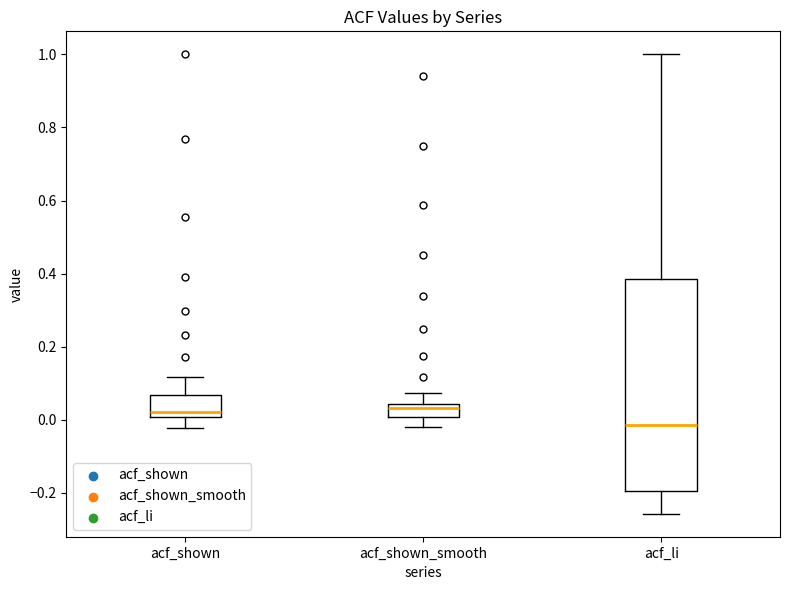

Comparing the boxes themselves (not the whiskers), which one is the tallest?

acf_li